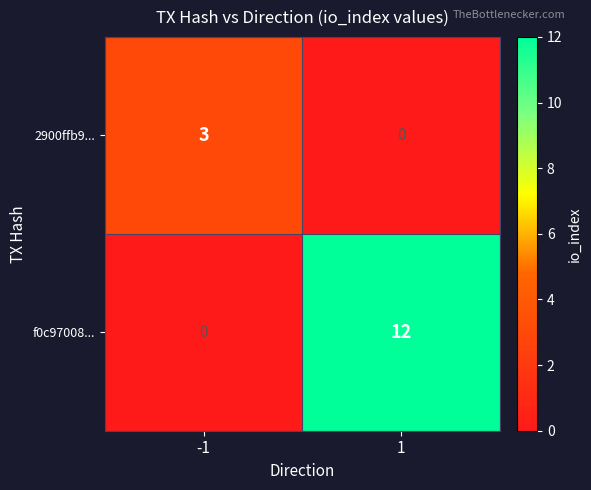

True or false: 2900ffb9... has a value of 2 at -1.

False